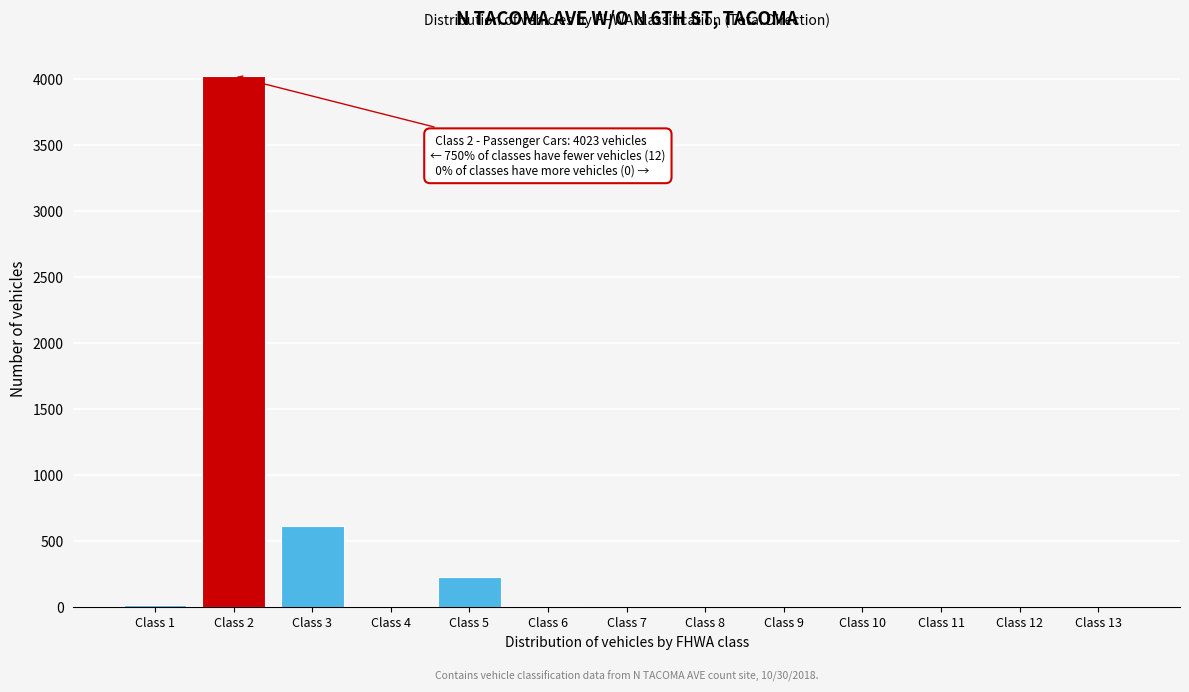

At which category does the chart reach its peak across all series?

Class 2